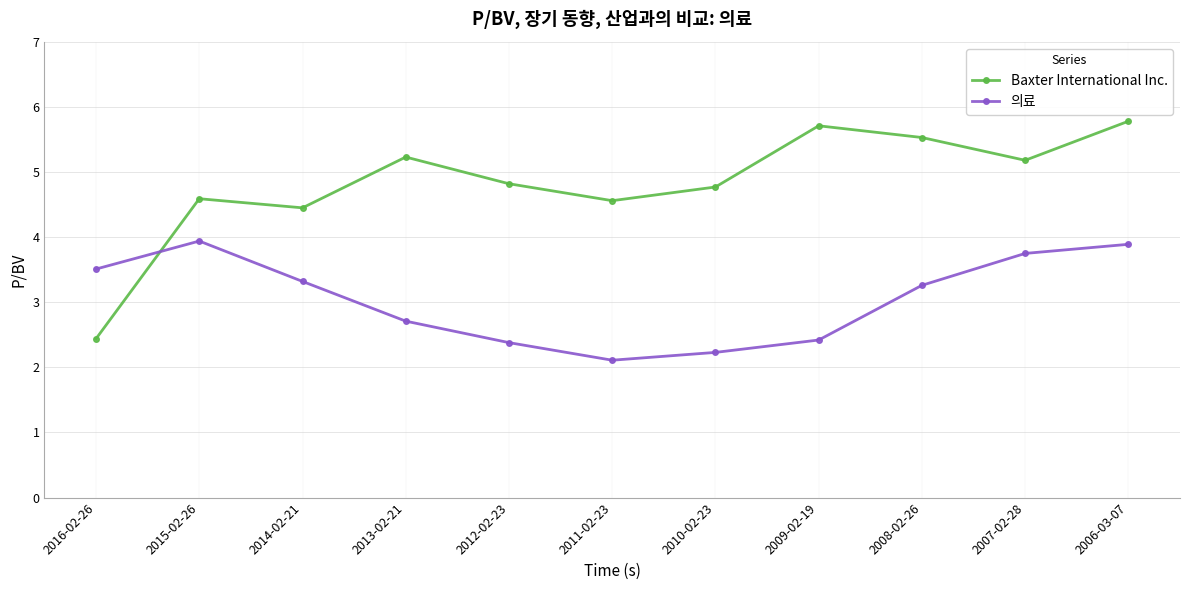

Reading left to right, list all the values displayed in this chart.

Baxter International Inc.: 2.4	4.6	4.5	5.2	4.8	4.6	4.8	5.7	5.5	5.2	5.8
의료: 3.5	3.9	3.3	2.7	2.4	2.1	2.2	2.4	3.3	3.8	3.9